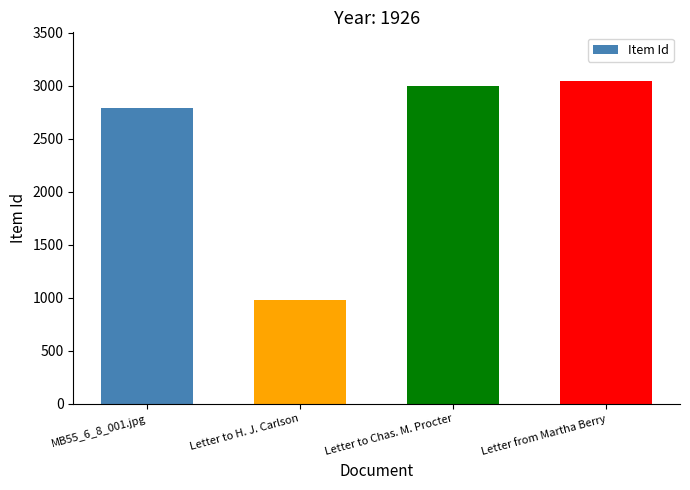

What position from the left is Letter to H. J. Carlson?

2